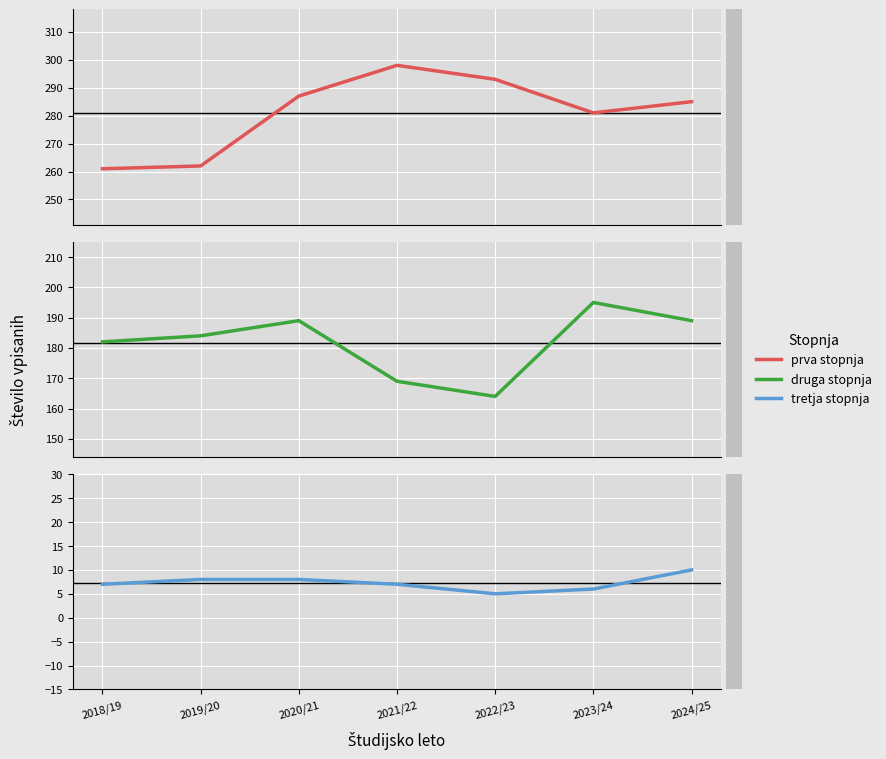

The tretja stopnja series shows 13 at 2024/25. True or false?

False